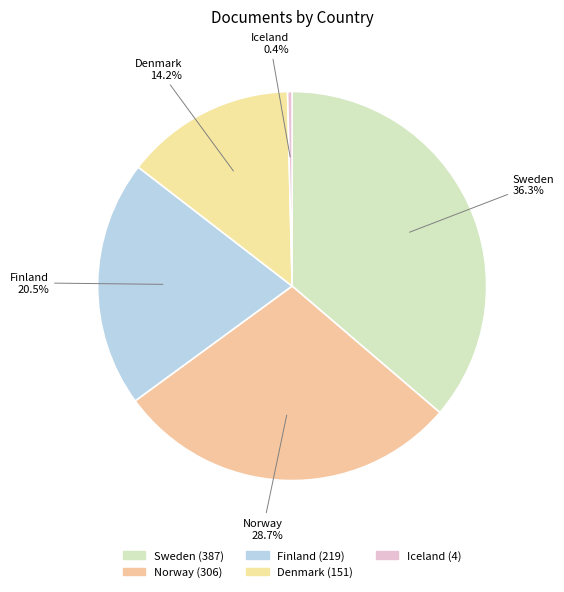

Rank the categories by value from lowest to highest.

Iceland, Denmark, Finland, Norway, Sweden